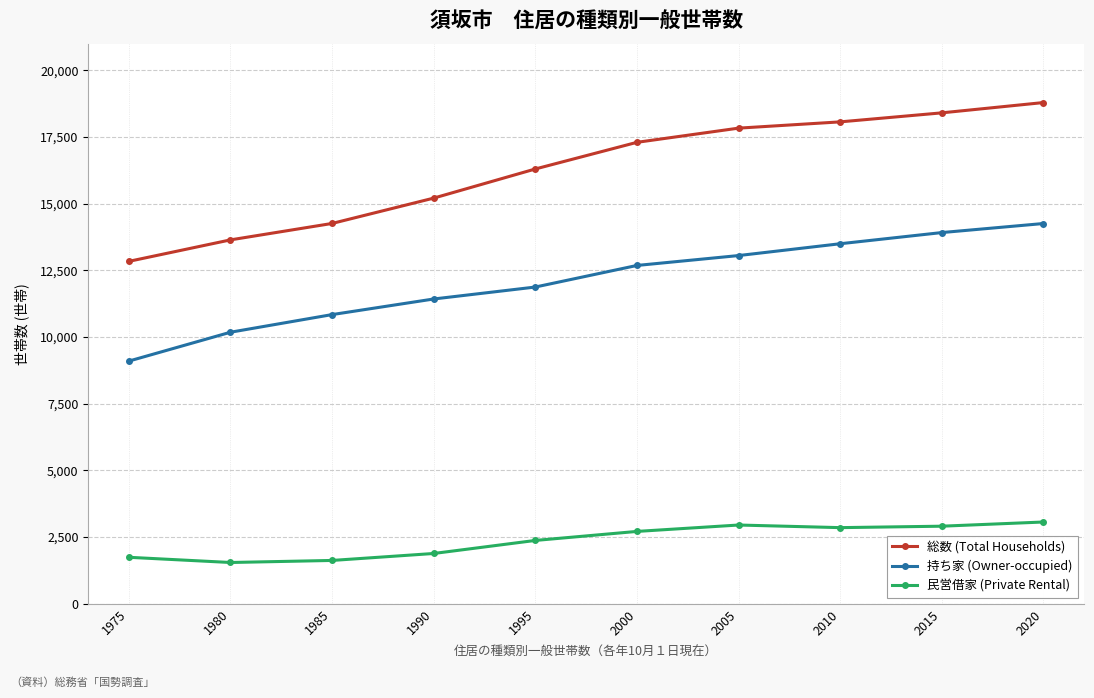

Is this an area chart (filled region under the line)?

No